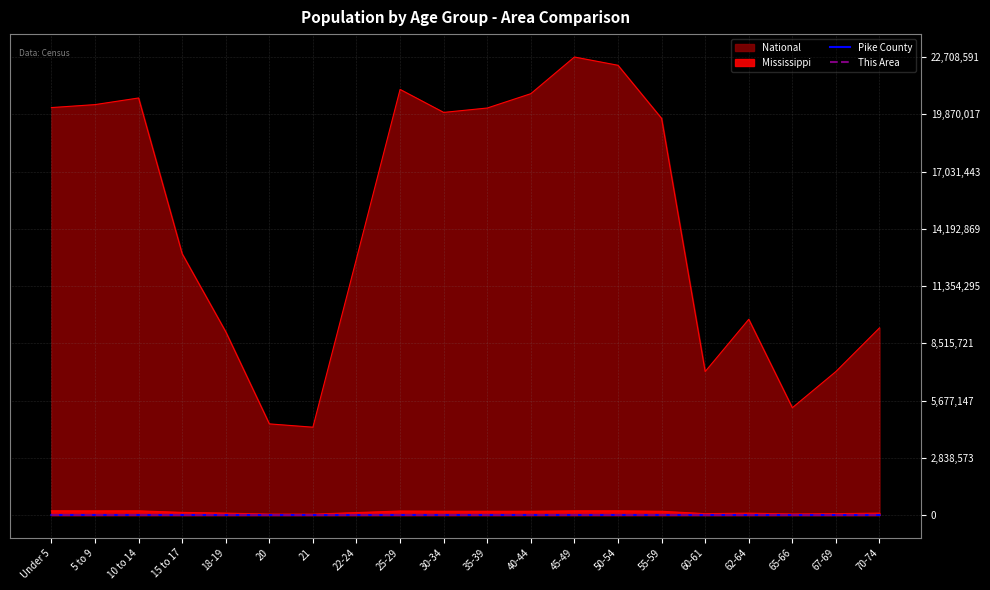

True or false: This Area and Pike County intersect in this chart.

False